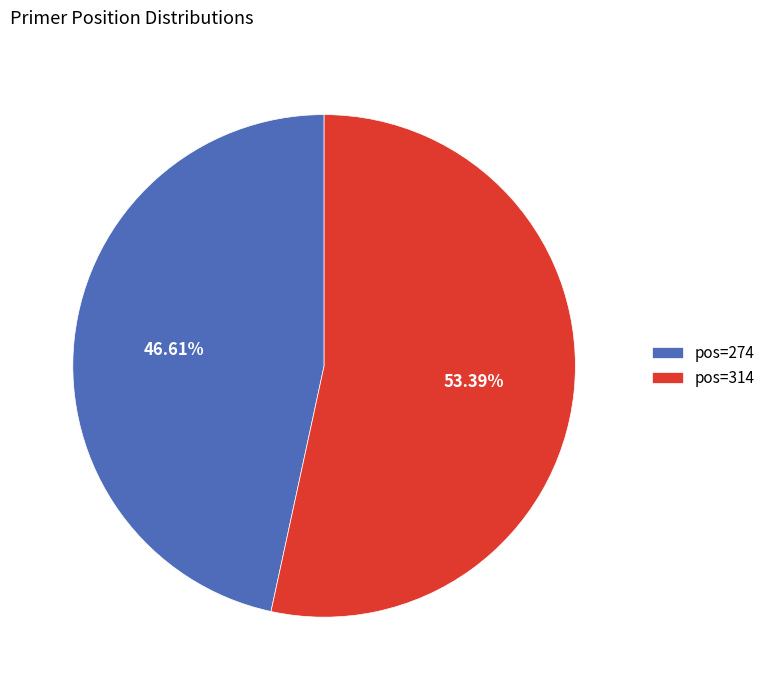

Approximately how many times larger is the value at pos=274 compared to pos=314?

0.9